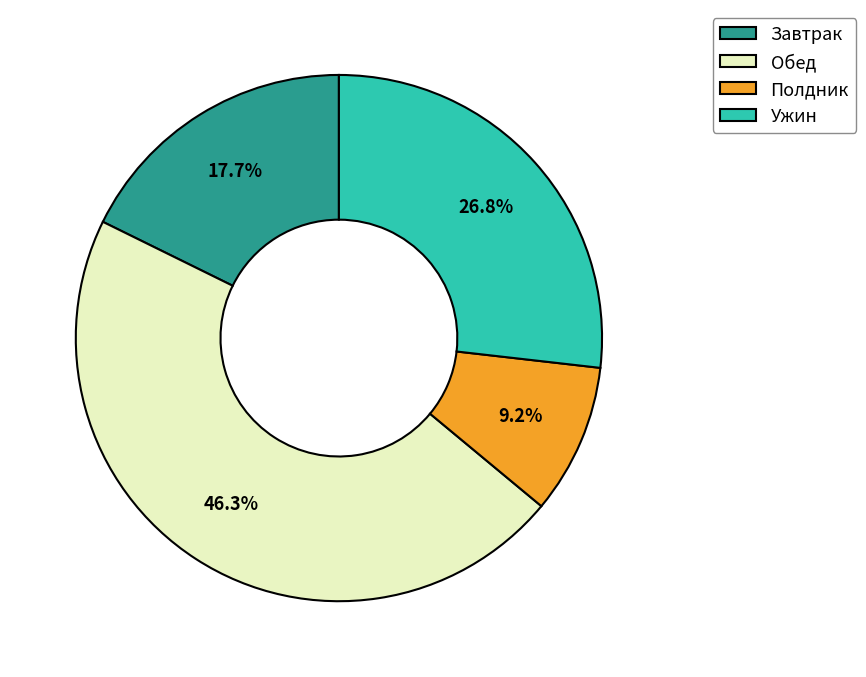

To the nearest percent, what is the average slice percentage?

25%